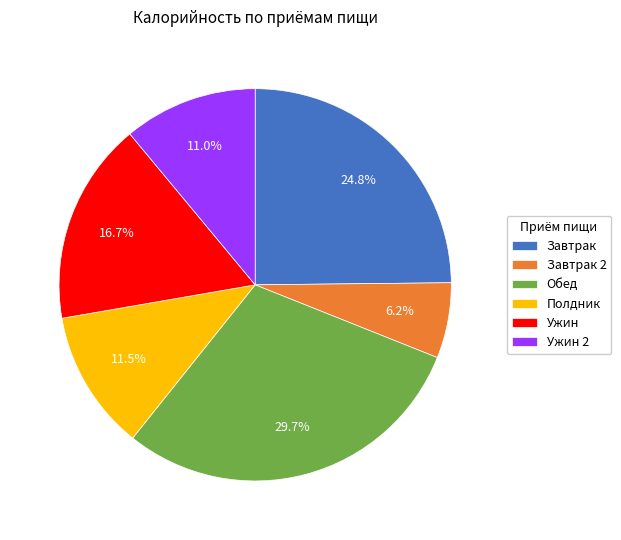

Which slice is the largest?

Обед